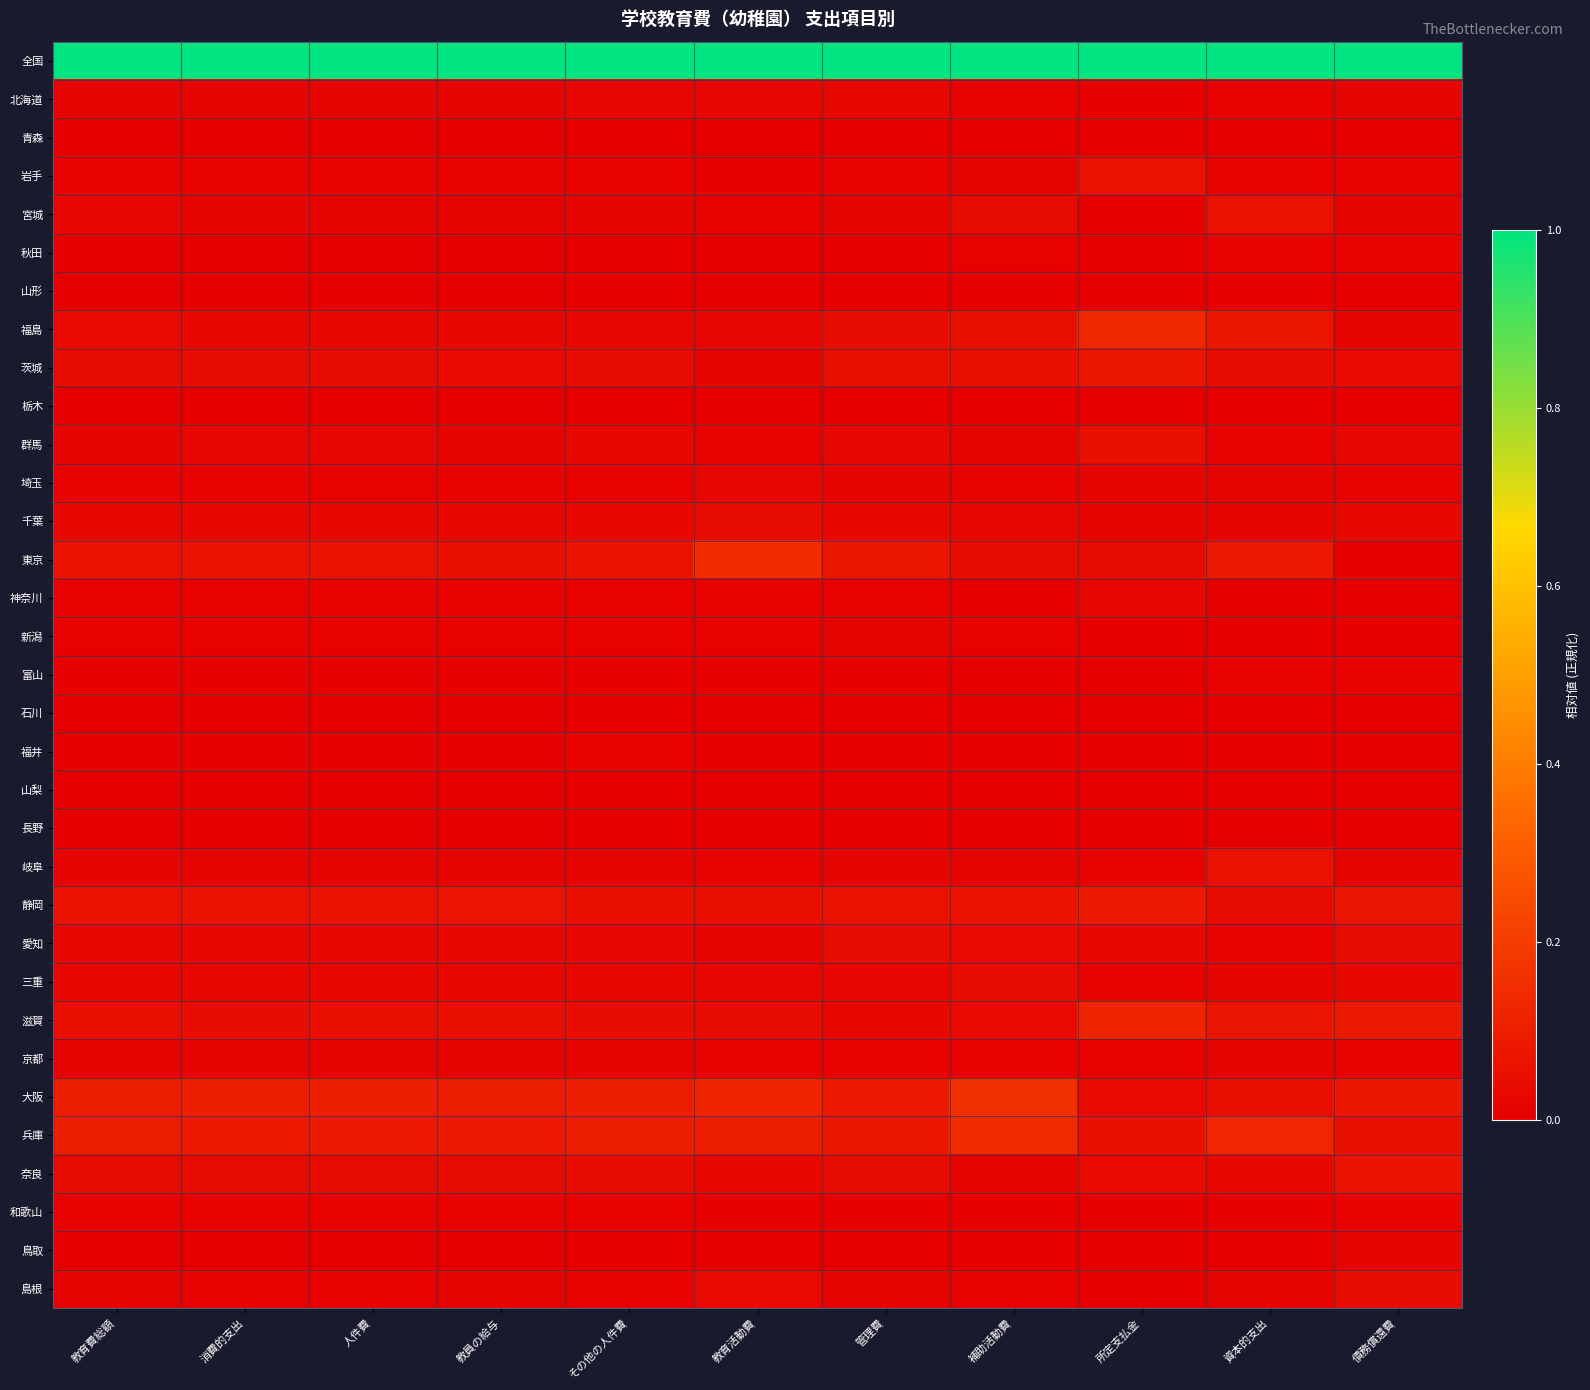

Reading left to right, list all the values displayed in this chart.

全国: 教育費総額=1.0	消費的支出=1.0	人件費=1.0	教員の給与=1.0	その他の人件費=1.0	教育活動費=1.0	管理費=1.0	補助活動費=1.0	所定支払金=1.0	資本的支出=1.0	債務償還費=1.0
北海道: 教育費総額=0.0	消費的支出=0.0	人件費=0.0	教員の給与=0.0	その他の人件費=0.0	教育活動費=0.0	管理費=0.0	補助活動費=0.0	所定支払金=0.0	資本的支出=0.0	債務償還費=0.0
青森: 教育費総額=0.0	消費的支出=0.0	人件費=0.0	教員の給与=0.0	その他の人件費=0.0	教育活動費=0.0	管理費=0.0	補助活動費=0.0	所定支払金=0.0	資本的支出=0.0	債務償還費=0.0
岩手: 教育費総額=0.0	消費的支出=0.0	人件費=0.0	教員の給与=0.0	その他の人件費=0.0	教育活動費=0.0	管理費=0.0	補助活動費=0.0	所定支払金=0.1	資本的支出=0.0	債務償還費=0.0
宮城: 教育費総額=0.0	消費的支出=0.0	人件費=0.0	教員の給与=0.0	その他の人件費=0.0	教育活動費=0.0	管理費=0.0	補助活動費=0.0	所定支払金=0.0	資本的支出=0.1	債務償還費=0.0
秋田: 教育費総額=0.0	消費的支出=0.0	人件費=0.0	教員の給与=0.0	その他の人件費=0.0	教育活動費=0.0	管理費=0.0	補助活動費=0.0	所定支払金=0.0	資本的支出=0.0	債務償還費=0.0
山形: 教育費総額=0.0	消費的支出=0.0	人件費=0.0	教員の給与=0.0	その他の人件費=0.0	教育活動費=0.0	管理費=0.0	補助活動費=0.0	所定支払金=0.0	資本的支出=0.0	債務償還費=0.0
福島: 教育費総額=0.0	消費的支出=0.0	人件費=0.0	教員の給与=0.0	その他の人件費=0.0	教育活動費=0.0	管理費=0.0	補助活動費=0.1	所定支払金=0.1	資本的支出=0.1	債務償還費=0.0
茨城: 教育費総額=0.0	消費的支出=0.0	人件費=0.0	教員の給与=0.0	その他の人件費=0.0	教育活動費=0.0	管理費=0.1	補助活動費=0.1	所定支払金=0.1	資本的支出=0.0	債務償還費=0.0
栃木: 教育費総額=0.0	消費的支出=0.0	人件費=0.0	教員の給与=0.0	その他の人件費=0.0	教育活動費=0.0	管理費=0.0	補助活動費=0.0	所定支払金=0.0	資本的支出=0.0	債務償還費=0.0
群馬: 教育費総額=0.0	消費的支出=0.0	人件費=0.0	教員の給与=0.0	その他の人件費=0.0	教育活動費=0.0	管理費=0.0	補助活動費=0.0	所定支払金=0.1	資本的支出=0.0	債務償還費=0.0
埼玉: 教育費総額=0.0	消費的支出=0.0	人件費=0.0	教員の給与=0.0	その他の人件費=0.0	教育活動費=0.0	管理費=0.0	補助活動費=0.0	所定支払金=0.0	資本的支出=0.0	債務償還費=0.0
千葉: 教育費総額=0.0	消費的支出=0.0	人件費=0.0	教員の給与=0.0	その他の人件費=0.0	教育活動費=0.0	管理費=0.0	補助活動費=0.0	所定支払金=0.0	資本的支出=0.0	債務償還費=0.0
東京: 教育費総額=0.1	消費的支出=0.1	人件費=0.1	教員の給与=0.1	その他の人件費=0.1	教育活動費=0.1	管理費=0.1	補助活動費=0.0	所定支払金=0.0	資本的支出=0.1	債務償還費=0.0
神奈川: 教育費総額=0.0	消費的支出=0.0	人件費=0.0	教員の給与=0.0	その他の人件費=0.0	教育活動費=0.0	管理費=0.0	補助活動費=0.0	所定支払金=0.0	資本的支出=0.0	債務償還費=0.0
新潟: 教育費総額=0.0	消費的支出=0.0	人件費=0.0	教員の給与=0.0	その他の人件費=0.0	教育活動費=0.0	管理費=0.0	補助活動費=0.0	所定支払金=0.0	資本的支出=0.0	債務償還費=0.0
富山: 教育費総額=0.0	消費的支出=0.0	人件費=0.0	教員の給与=0.0	その他の人件費=0.0	教育活動費=0.0	管理費=0.0	補助活動費=0.0	所定支払金=0.0	資本的支出=0.0	債務償還費=0.0
石川: 教育費総額=0.0	消費的支出=0.0	人件費=0.0	教員の給与=0.0	その他の人件費=0.0	教育活動費=0.0	管理費=0.0	補助活動費=0.0	所定支払金=0.0	資本的支出=0.0	債務償還費=0.0
福井: 教育費総額=0.0	消費的支出=0.0	人件費=0.0	教員の給与=0.0	その他の人件費=0.0	教育活動費=0.0	管理費=0.0	補助活動費=0.0	所定支払金=0.0	資本的支出=0.0	債務償還費=0.0
山梨: 教育費総額=0.0	消費的支出=0.0	人件費=0.0	教員の給与=0.0	その他の人件費=0.0	教育活動費=0.0	管理費=0.0	補助活動費=0.0	所定支払金=0.0	資本的支出=0.0	債務償還費=0.0
長野: 教育費総額=0.0	消費的支出=0.0	人件費=0.0	教員の給与=0.0	その他の人件費=0.0	教育活動費=0.0	管理費=0.0	補助活動費=0.0	所定支払金=0.0	資本的支出=0.0	債務償還費=0.0
岐阜: 教育費総額=0.0	消費的支出=0.0	人件費=0.0	教員の給与=0.0	その他の人件費=0.0	教育活動費=0.0	管理費=0.0	補助活動費=0.0	所定支払金=0.0	資本的支出=0.1	債務償還費=0.0
静岡: 教育費総額=0.1	消費的支出=0.1	人件費=0.1	教員の給与=0.1	その他の人件費=0.1	教育活動費=0.1	管理費=0.1	補助活動費=0.1	所定支払金=0.1	資本的支出=0.0	債務償還費=0.1
愛知: 教育費総額=0.0	消費的支出=0.0	人件費=0.0	教員の給与=0.0	その他の人件費=0.0	教育活動費=0.0	管理費=0.0	補助活動費=0.0	所定支払金=0.0	資本的支出=0.0	債務償還費=0.0
三重: 教育費総額=0.0	消費的支出=0.0	人件費=0.0	教員の給与=0.0	その他の人件費=0.0	教育活動費=0.0	管理費=0.0	補助活動費=0.0	所定支払金=0.0	資本的支出=0.0	債務償還費=0.0
滋賀: 教育費総額=0.1	消費的支出=0.0	人件費=0.0	教員の給与=0.1	その他の人件費=0.0	教育活動費=0.0	管理費=0.0	補助活動費=0.0	所定支払金=0.1	資本的支出=0.1	債務償還費=0.1
京都: 教育費総額=0.0	消費的支出=0.0	人件費=0.0	教員の給与=0.0	その他の人件費=0.0	教育活動費=0.0	管理費=0.0	補助活動費=0.0	所定支払金=0.0	資本的支出=0.0	債務償還費=0.0
大阪: 教育費総額=0.1	消費的支出=0.1	人件費=0.1	教員の給与=0.1	その他の人件費=0.1	教育活動費=0.1	管理費=0.1	補助活動費=0.2	所定支払金=0.0	資本的支出=0.0	債務償還費=0.1
兵庫: 教育費総額=0.1	消費的支出=0.1	人件費=0.1	教員の給与=0.1	その他の人件費=0.1	教育活動費=0.1	管理費=0.1	補助活動費=0.1	所定支払金=0.1	資本的支出=0.1	債務償還費=0.1
奈良: 教育費総額=0.0	消費的支出=0.0	人件費=0.0	教員の給与=0.0	その他の人件費=0.0	教育活動費=0.0	管理費=0.0	補助活動費=0.0	所定支払金=0.0	資本的支出=0.0	債務償還費=0.1
和歌山: 教育費総額=0.0	消費的支出=0.0	人件費=0.0	教員の給与=0.0	その他の人件費=0.0	教育活動費=0.0	管理費=0.0	補助活動費=0.0	所定支払金=0.0	資本的支出=0.0	債務償還費=0.0
鳥取: 教育費総額=0.0	消費的支出=0.0	人件費=0.0	教員の給与=0.0	その他の人件費=0.0	教育活動費=0.0	管理費=0.0	補助活動費=0.0	所定支払金=0.0	資本的支出=0.0	債務償還費=0.0
島根: 教育費総額=0.0	消費的支出=0.0	人件費=0.0	教員の給与=0.0	その他の人件費=0.0	教育活動費=0.0	管理費=0.0	補助活動費=0.0	所定支払金=0.0	資本的支出=0.0	債務償還費=0.0